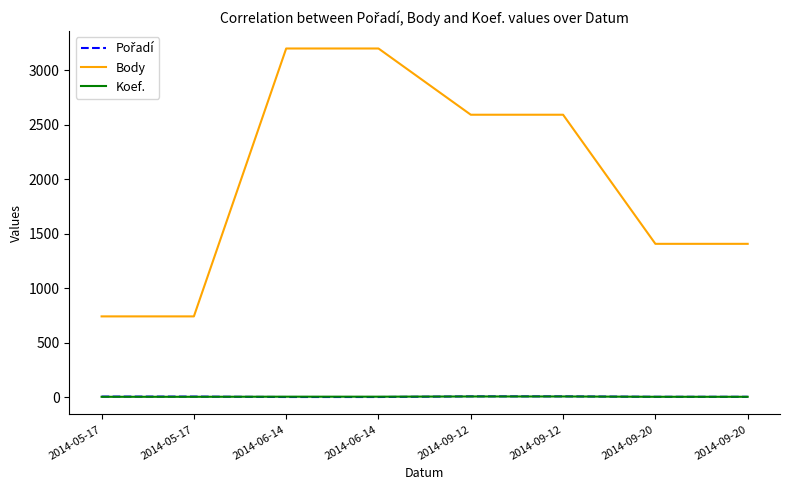

At which label does Body first exceed 2592?

2014-06-14